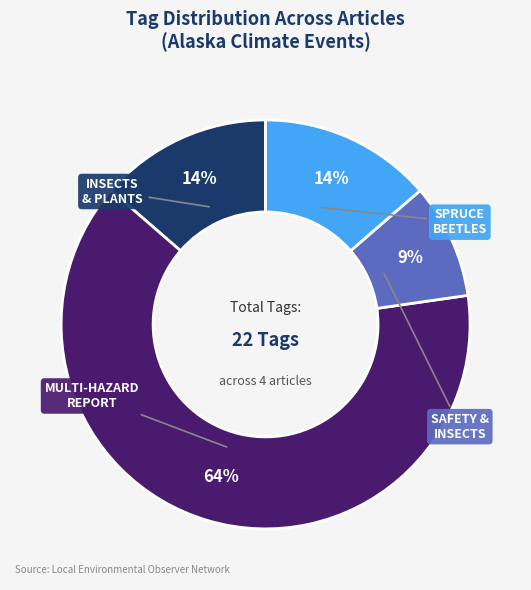

Does any single category account for the majority?

Yes